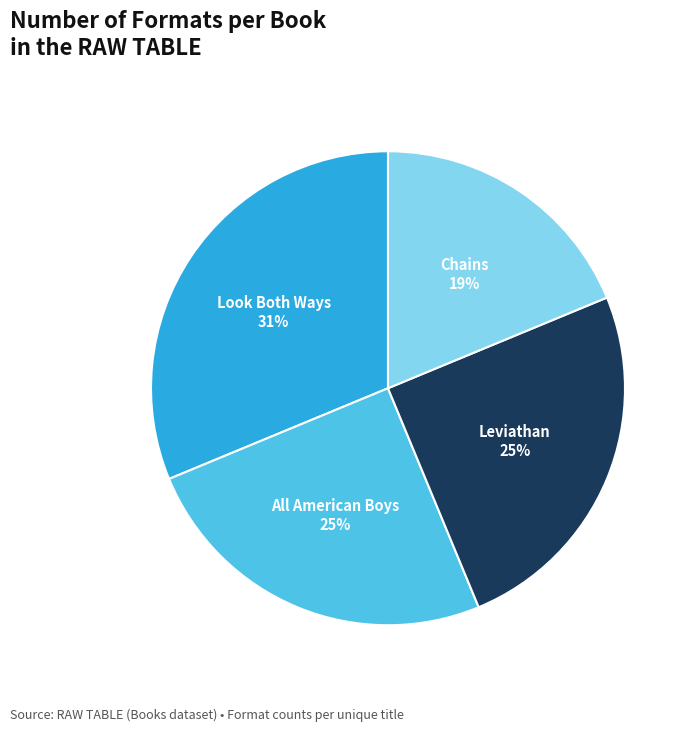

The Look Both Ways slice represents 24% of the pie. True or false?

False